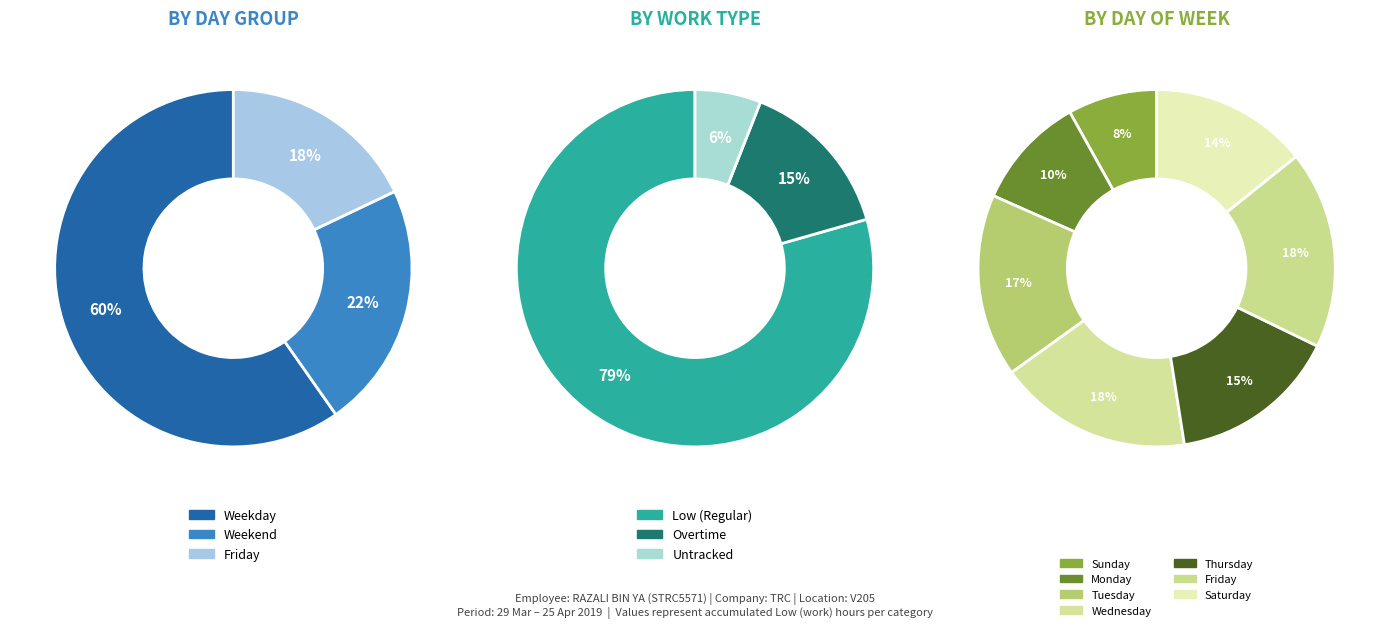

Does Fri represent more than half of the total?

No